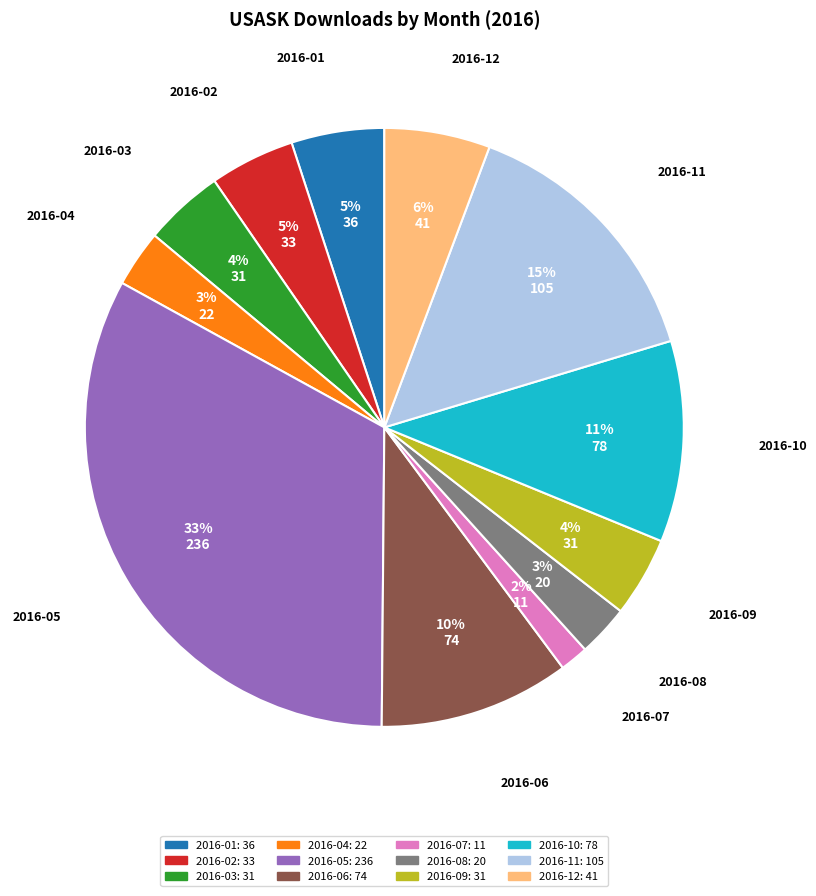

What is the largest slice in the pie chart?

2016-05